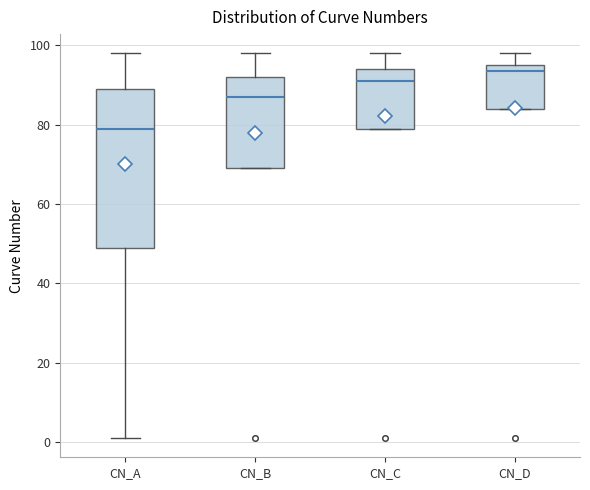

Comparing the boxes themselves (not the whiskers), which one is the tallest?

CN_A